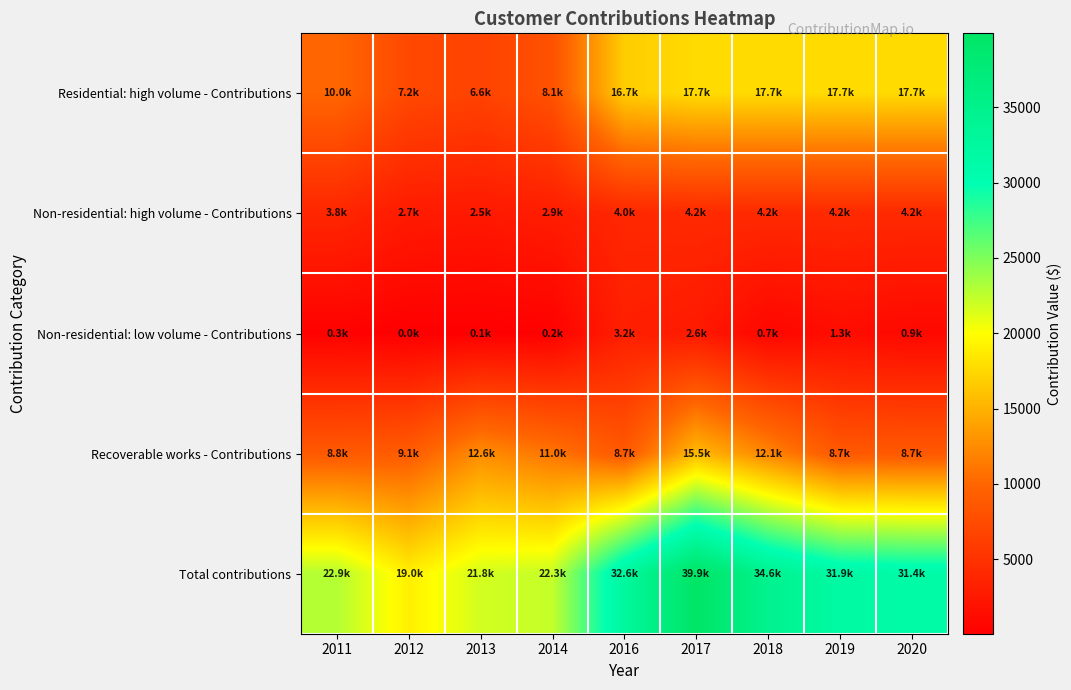

At how many categories does at least one series exceed 13563?

9